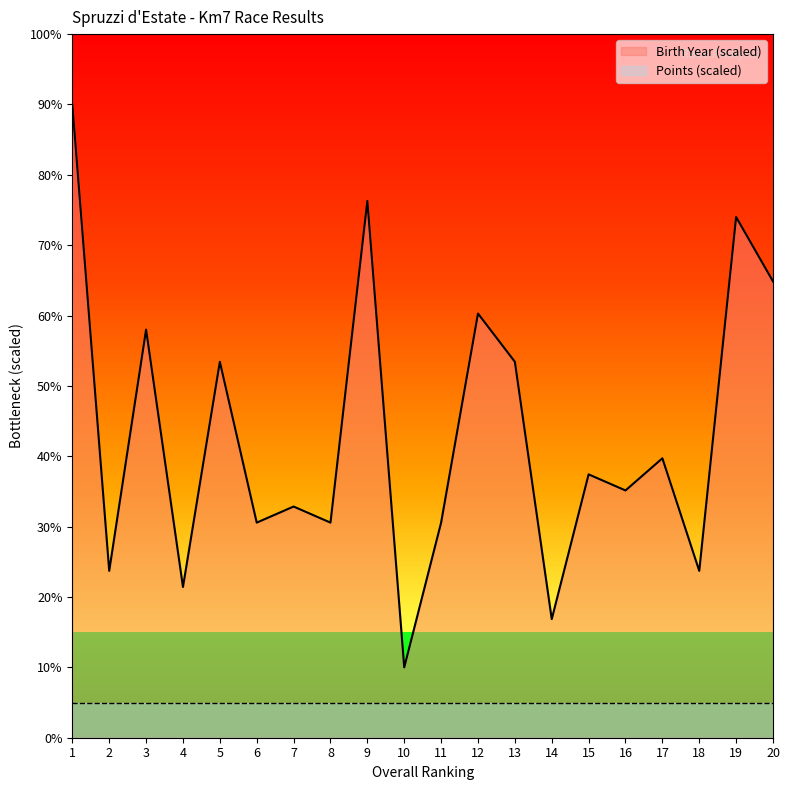

At which category does the chart reach its peak across all series?

1